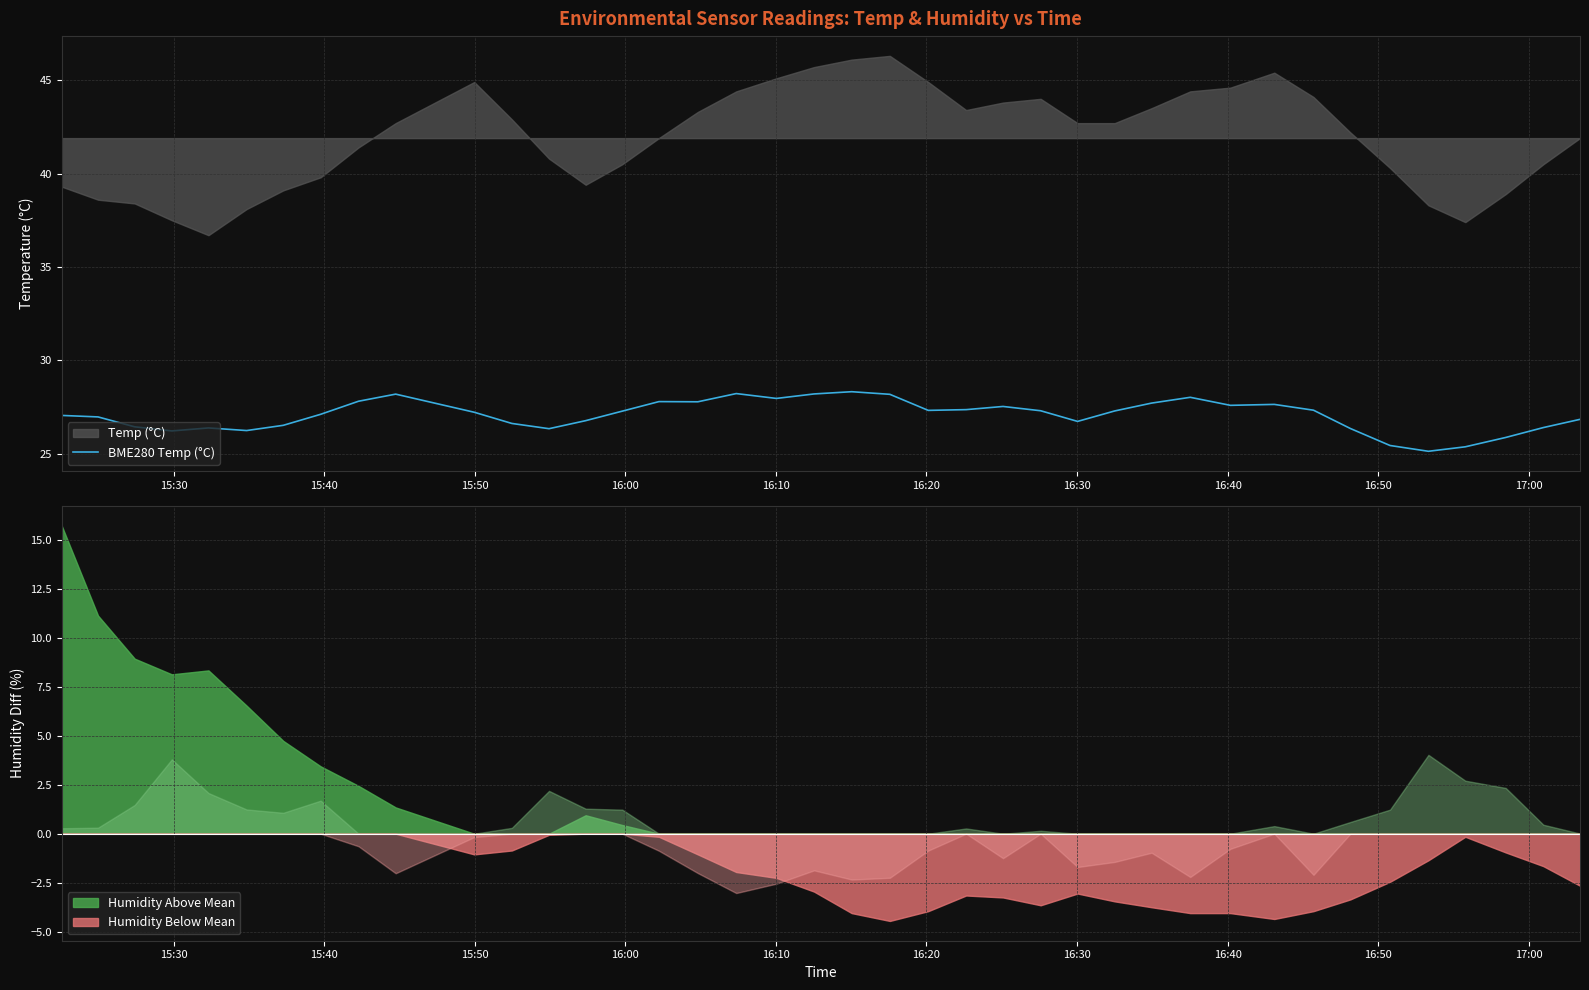

What is the maximum value for BME280 Temp (°C)?

28.3